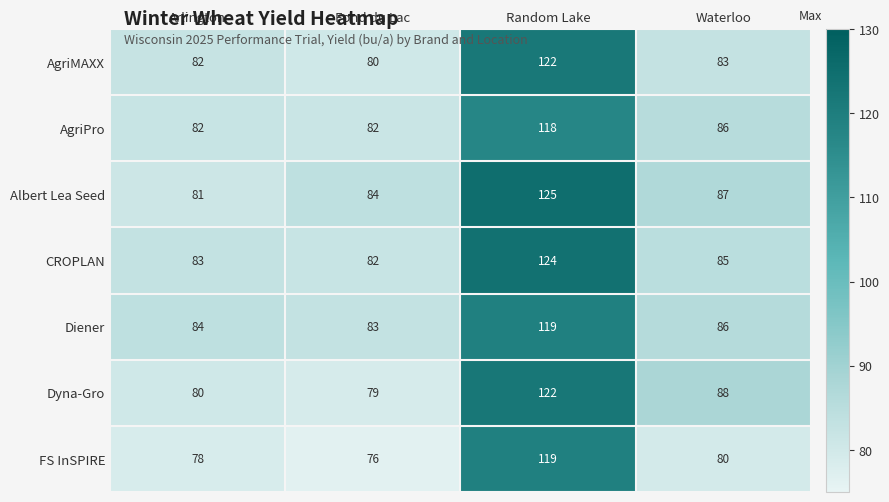

What is the spread (max minus min) of values at Arlington?

6